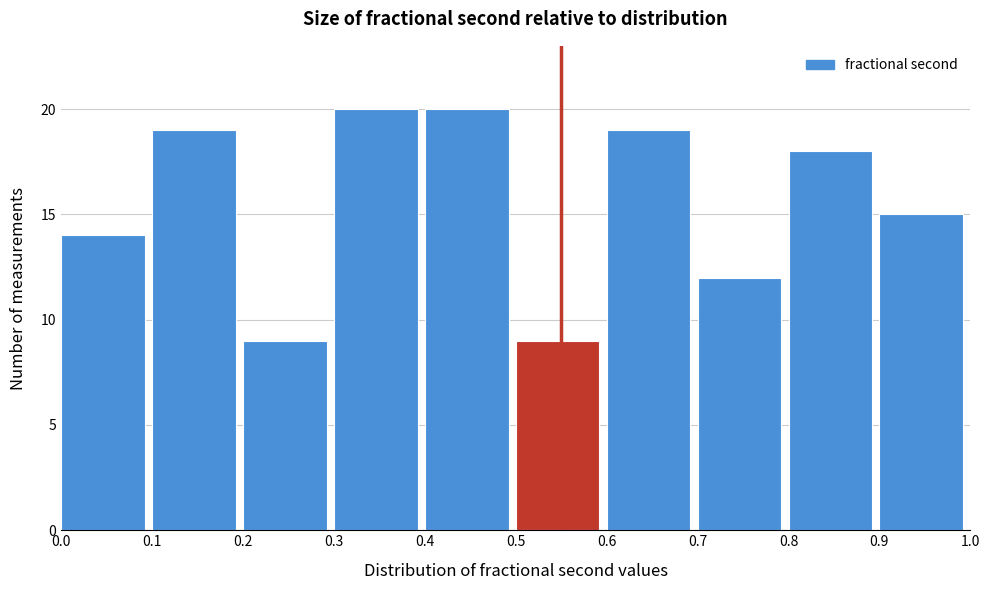

Reading left to right, list every bar in this chart as the range it spans on the x-axis followed by its height. The values are not printed on the chart, so give them approximately, as read against the axis.

0.0 to 0.1: 14
0.1 to 0.2: 19
0.2 to 0.3: 9
0.3 to 0.4: 20
0.4 to 0.5: 20
0.5 to 0.6: 9
0.6 to 0.7: 19
0.7 to 0.8: 12
0.8 to 0.9: 18
0.9 to 1.0: 15